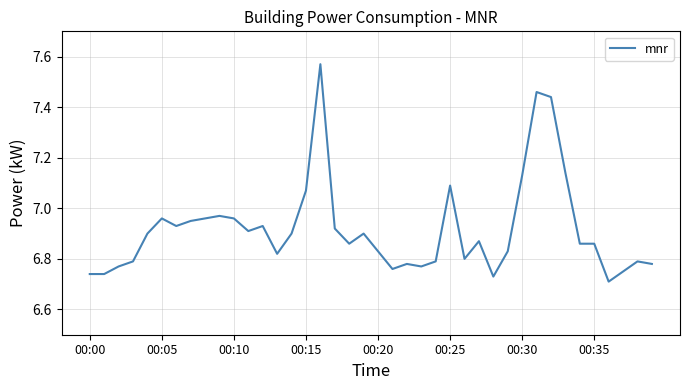

Does the chart display data point markers on the line(s)?

No